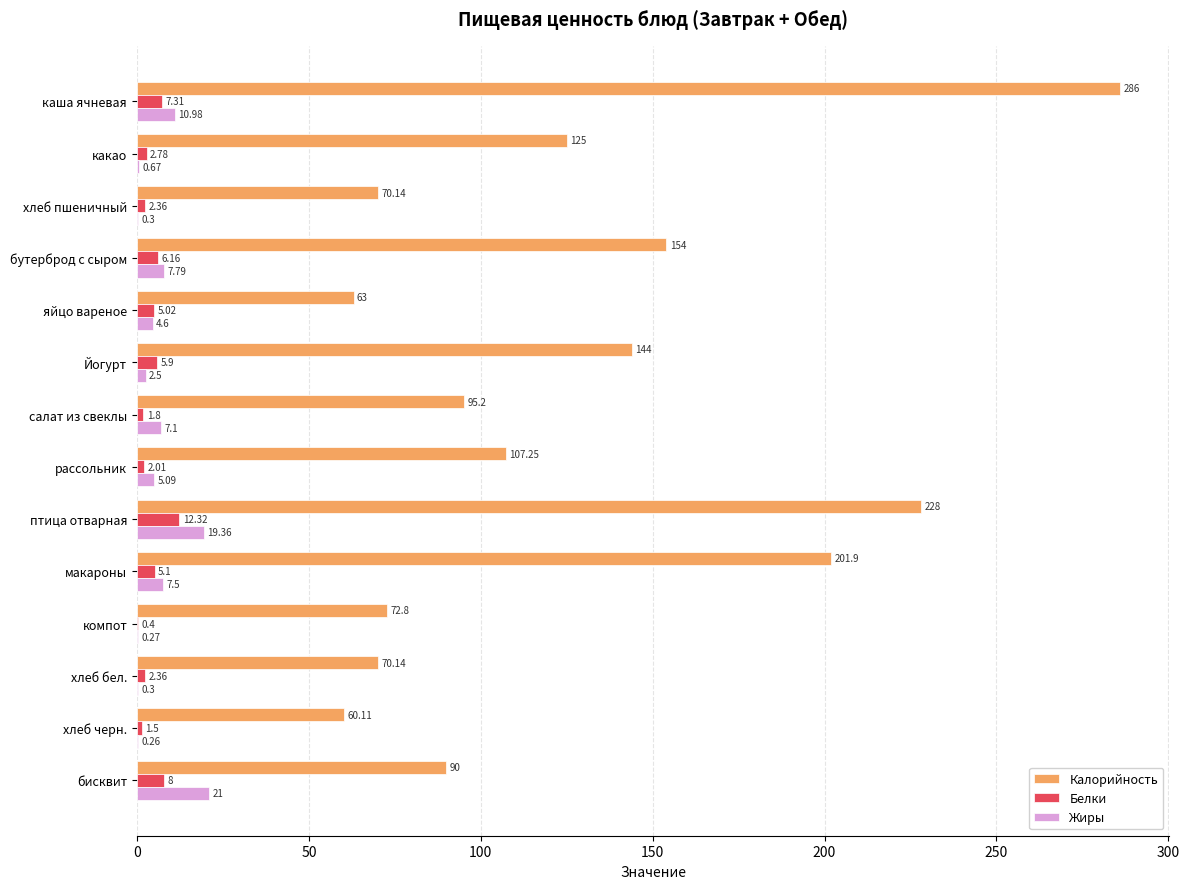

What is the sum of all Жиры values?

87.7